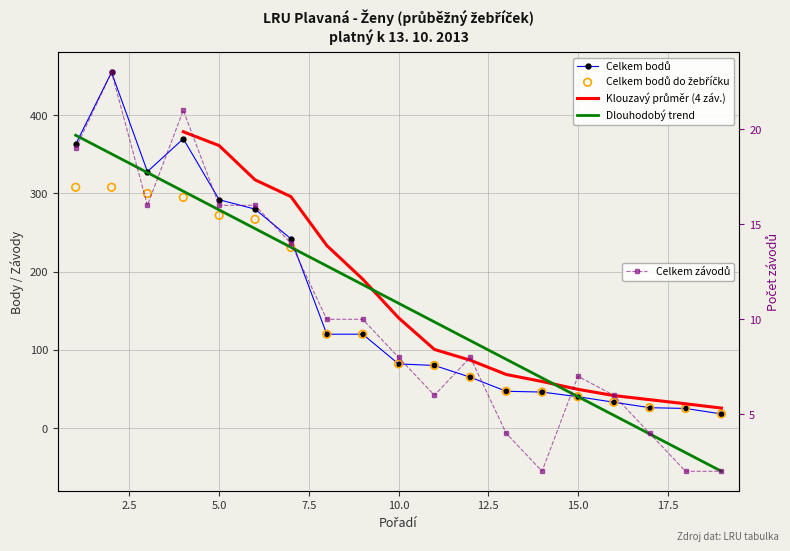

Which series reaches the maximum Y coordinate?

Celkem bodů